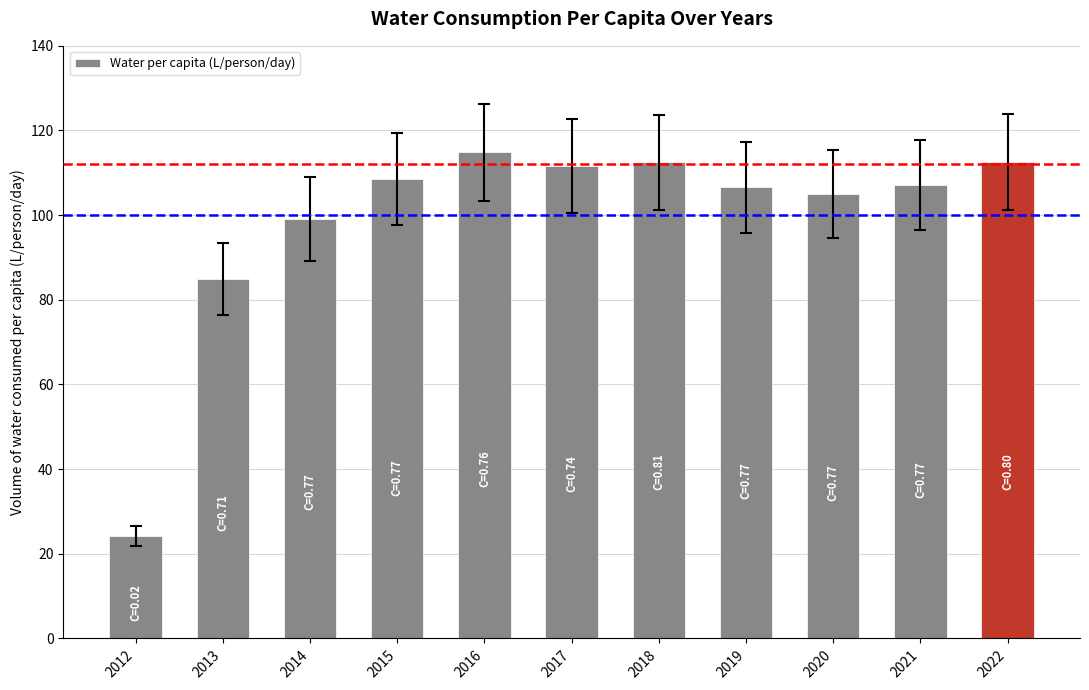

What value does the data have at 2022?

112.6